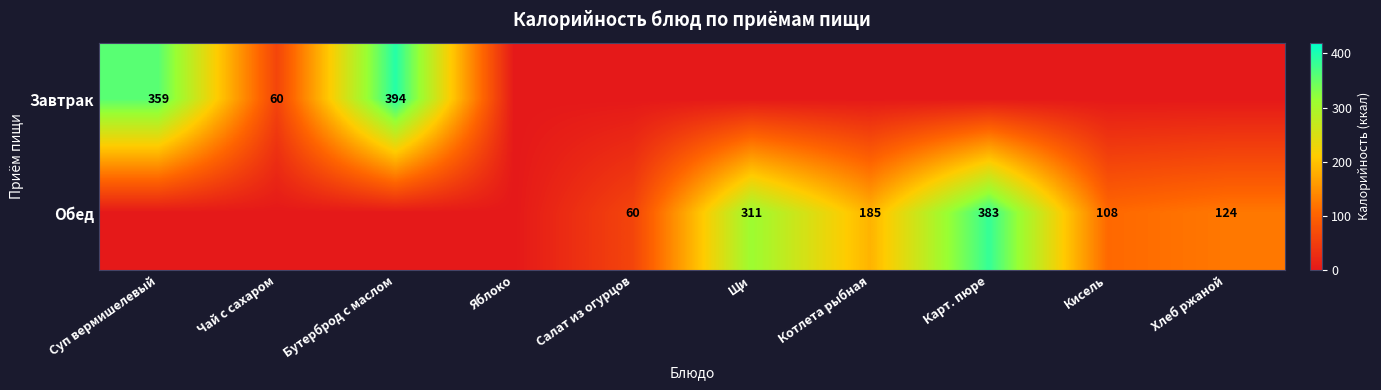

The value of Завтрак at Бутерброд с маслом is 394. True or false?

True